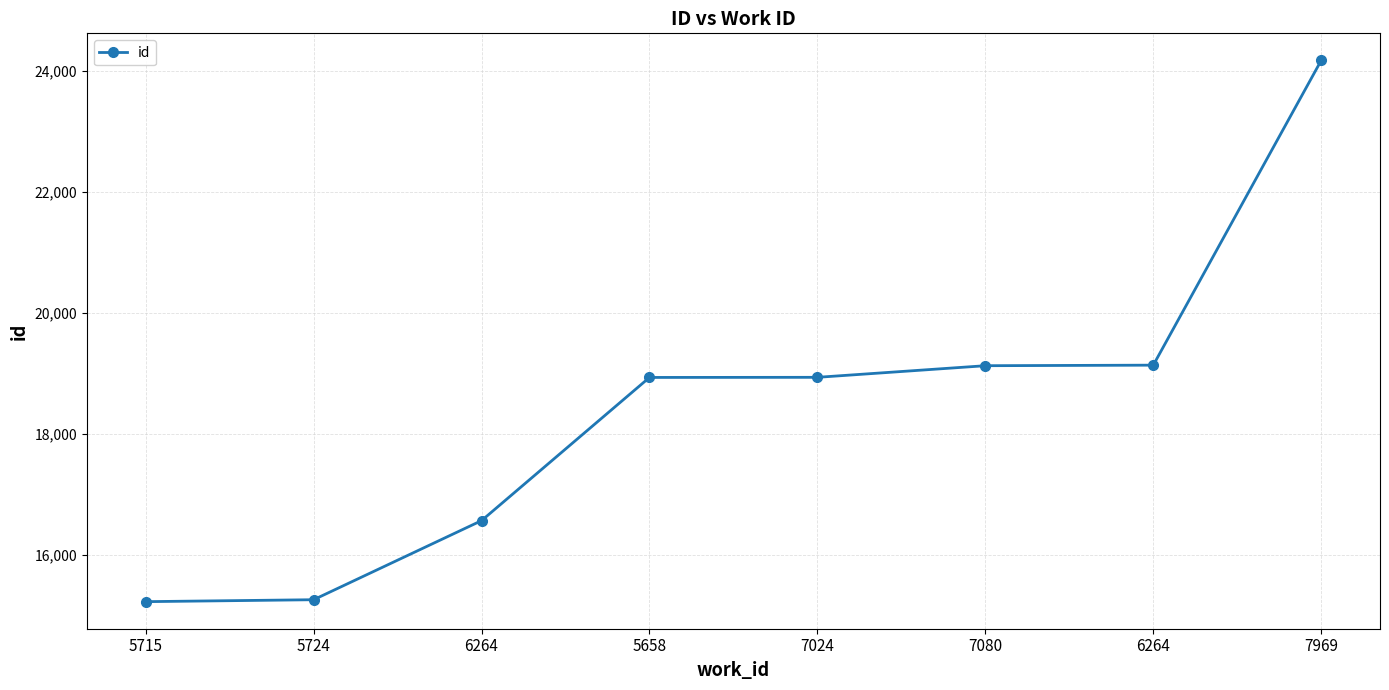

How many lines are shown in the chart?

1